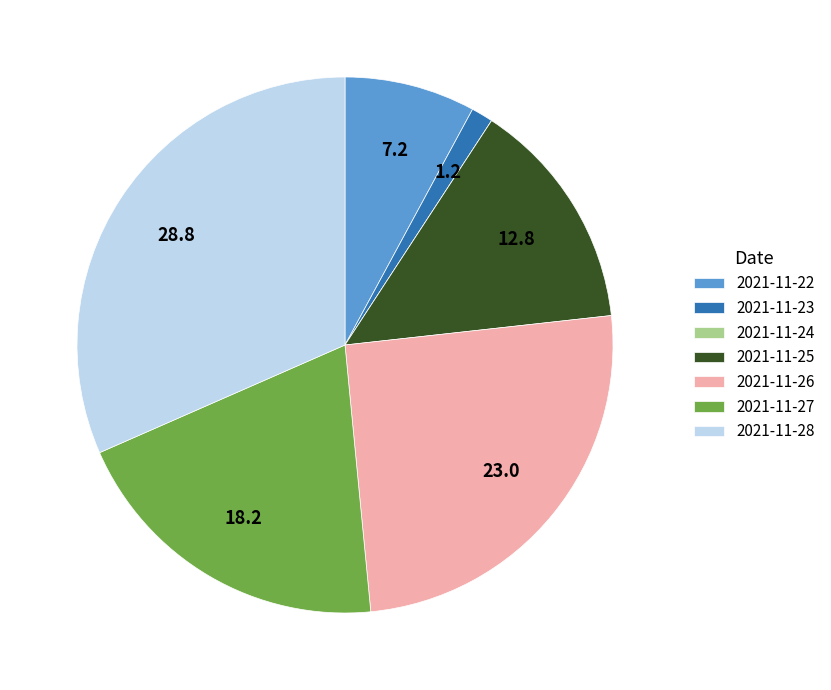

Combined, do 2021-11-26 and 2021-11-25 account for over 50%?

No